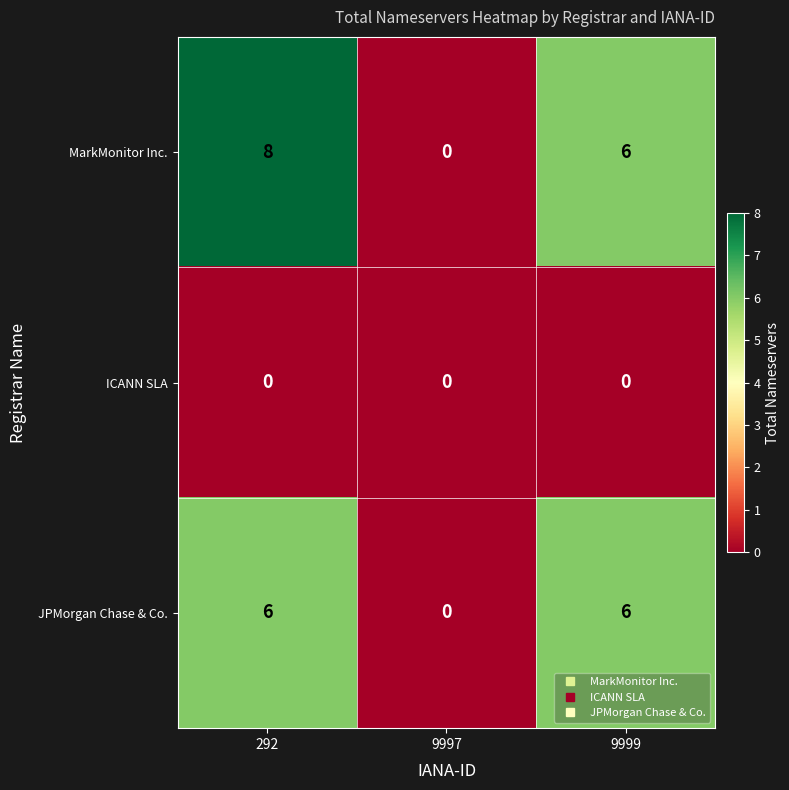

Rank the series by their maximum value, from lowest to highest.

ICANN SLA, JPMorgan Chase & Co., MarkMonitor Inc.